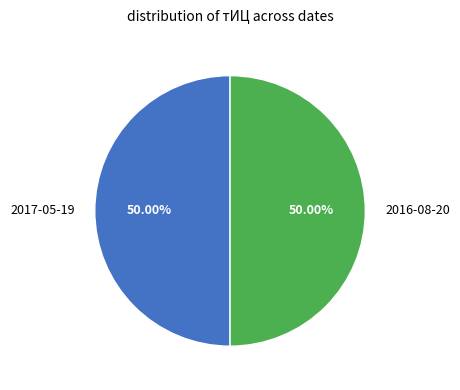

Count the number of slices in the pie.

2